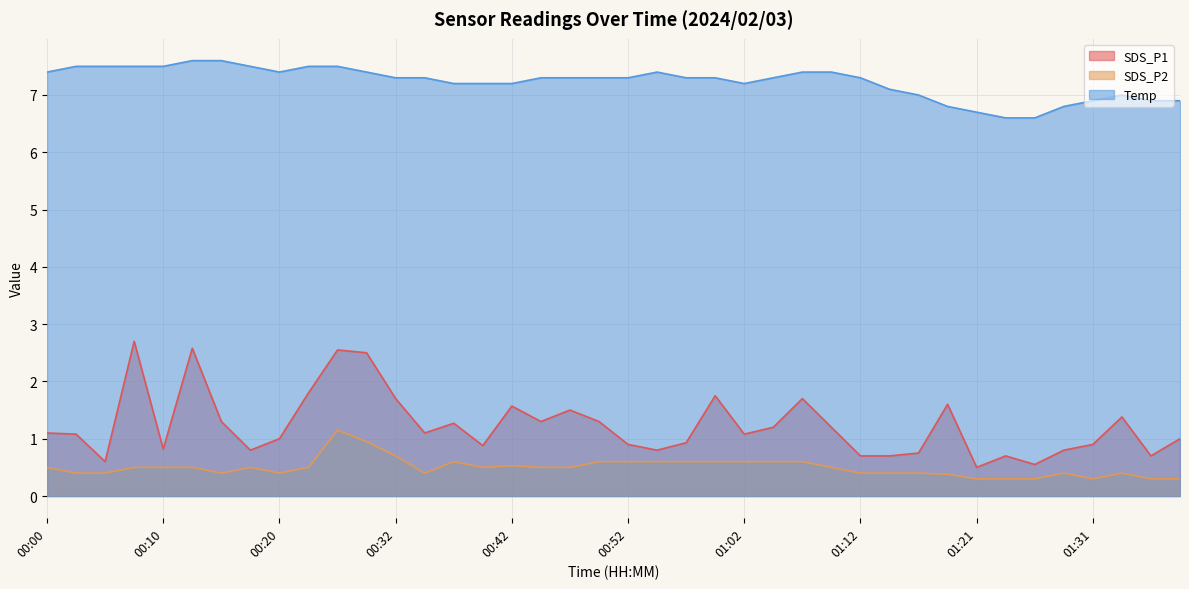

What is the sum of the Temp values at 00:52 and 00:17?

14.8